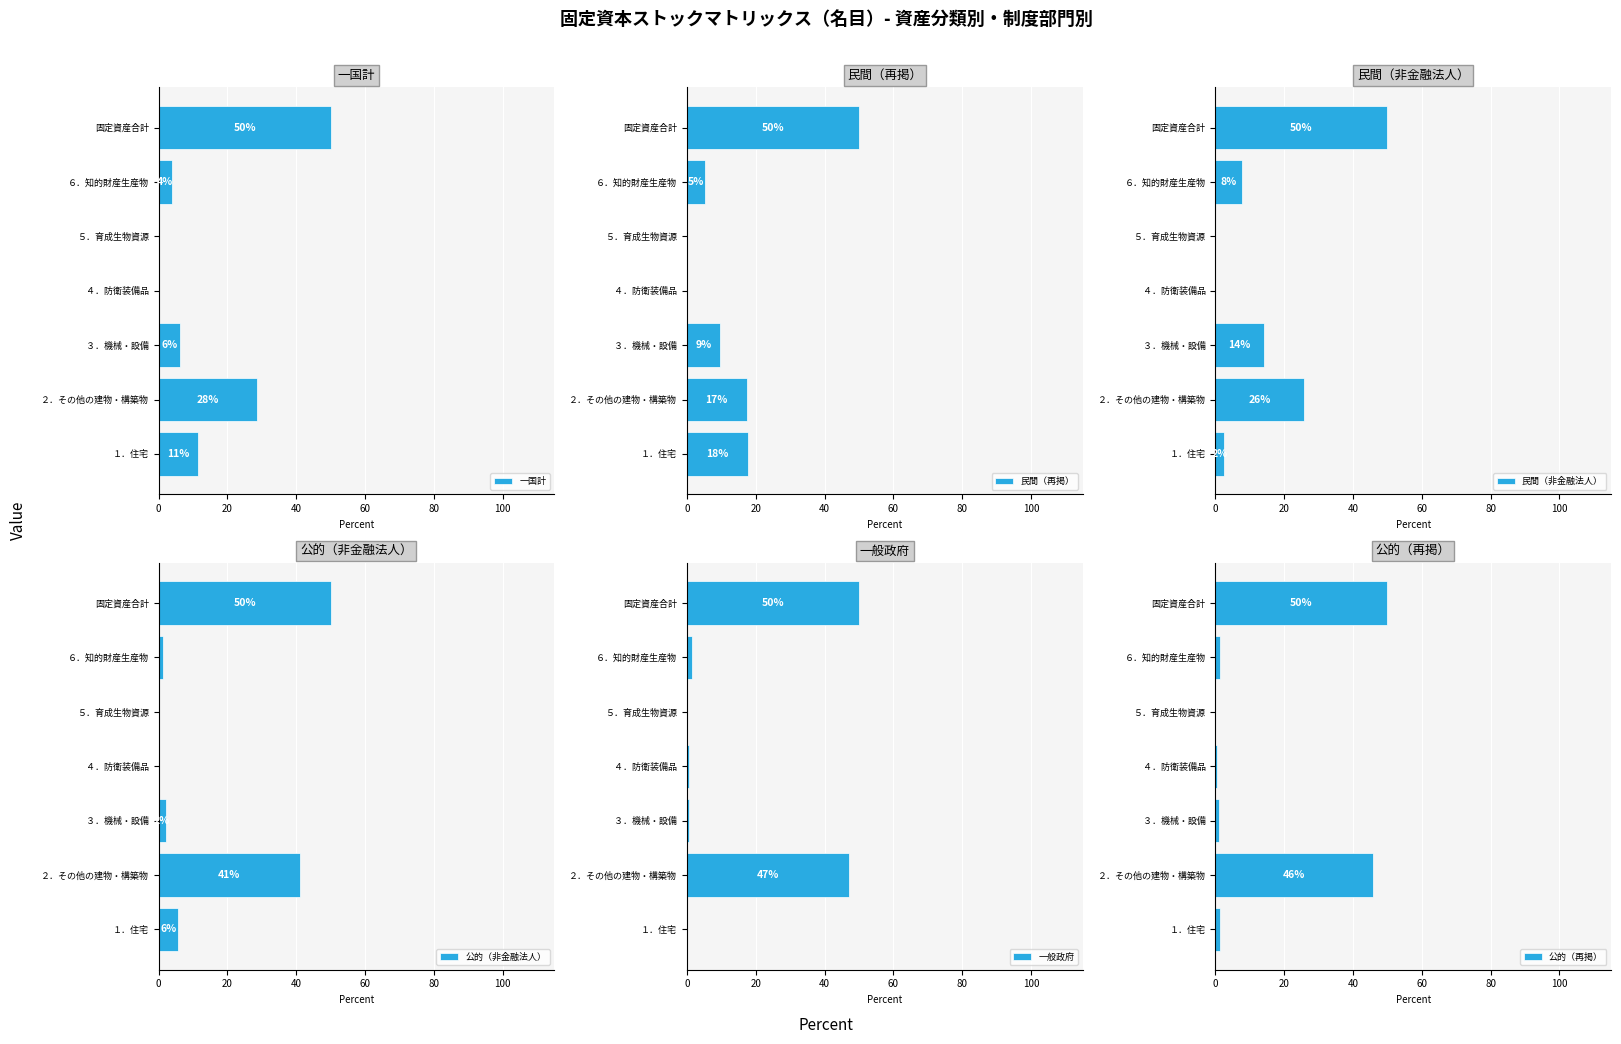

What is the highest value of the 公的（非金融法人） series?

50.0